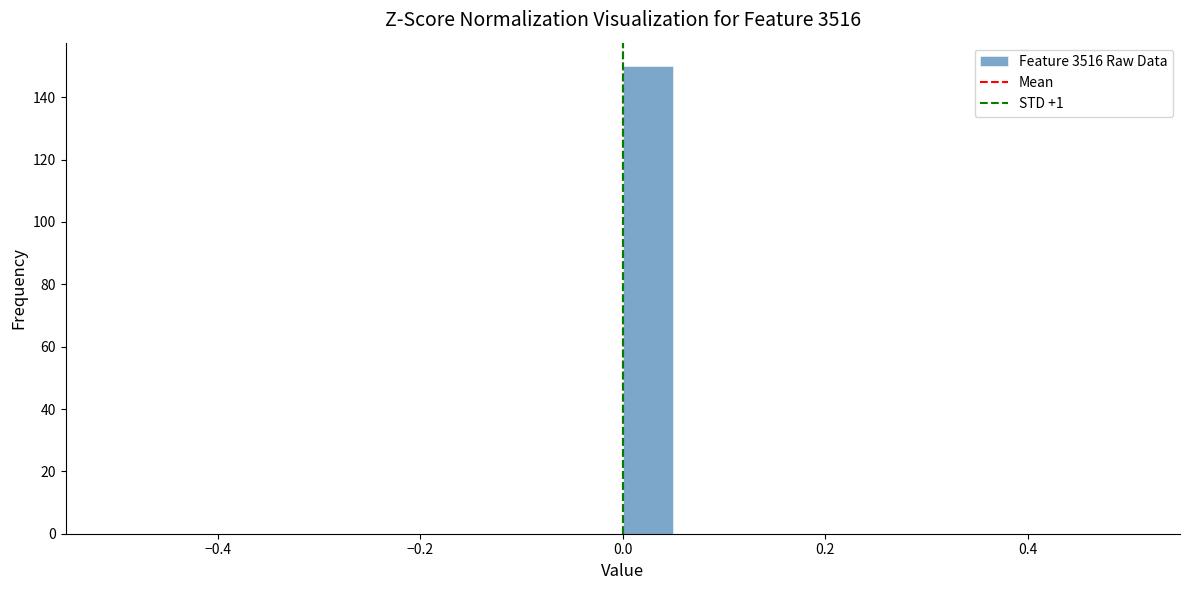

Around what value on the x-axis is the tallest bar? Give the approximate position of its centre, as read against the axis.

0.02